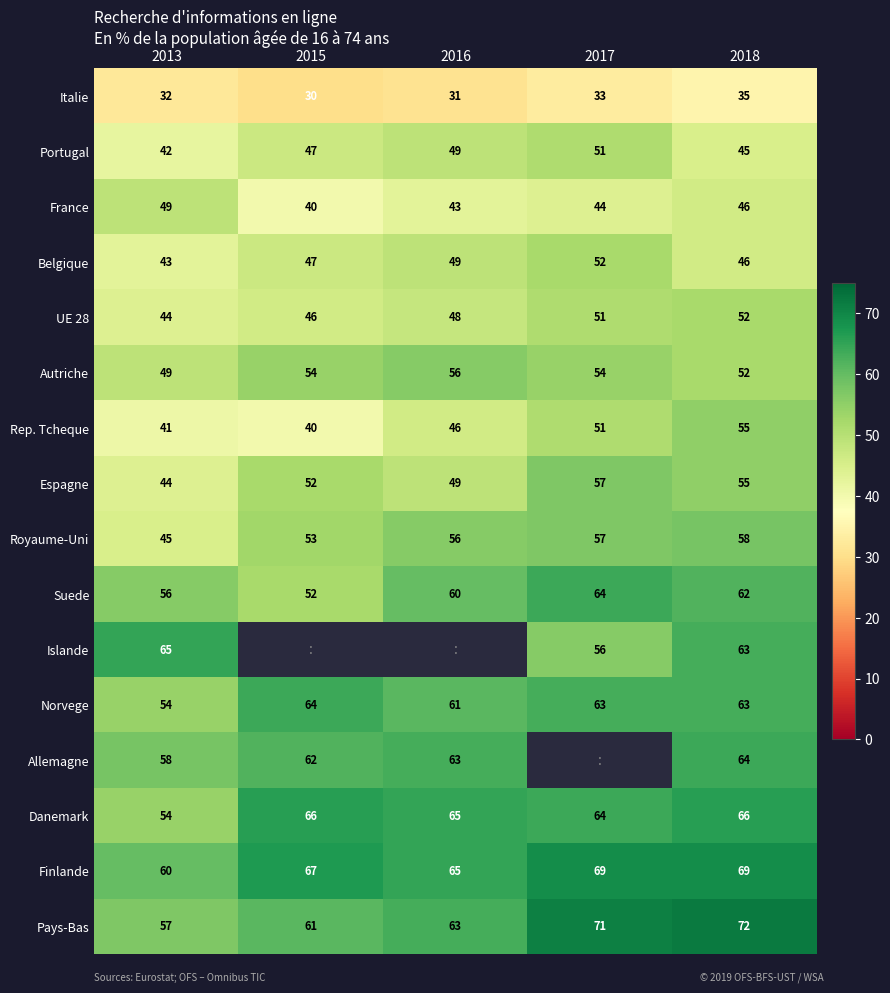

At which label does UE 28 reach its peak?

2018